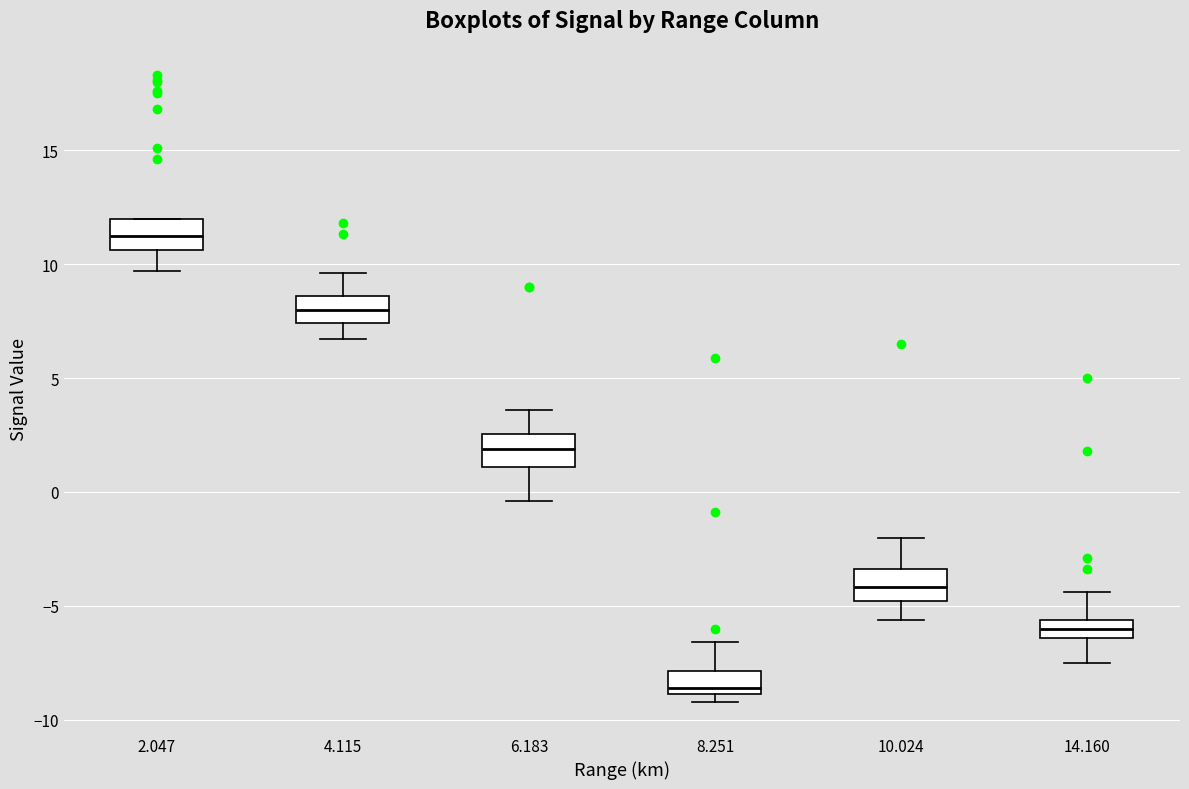

Reading left to right, transcribe this box plot: for each box, give where its median line is, the range the box spans, and where its two whiskers end, as read against the y-axis. The values are not printed on the chart, so give them approximately, as read against the axis.

2.047: median 11.5, box 10.5 to 12.0, whiskers 9.5 to 12.0
4.115: median 8.0, box 7.5 to 8.5, whiskers 6.5 to 9.5
6.183: median 2.0, box 1.0 to 2.5, whiskers -0.5 to 3.5
8.251: median -8.5, box -9.0 to -8.0, whiskers -9.0 (just below the box's lower edge) to -6.5
10.024: median -4.0, box -5.0 to -3.5, whiskers -5.5 to -2.0
14.160: median -6.0, box -6.5 to -5.5, whiskers -7.5 to -4.5